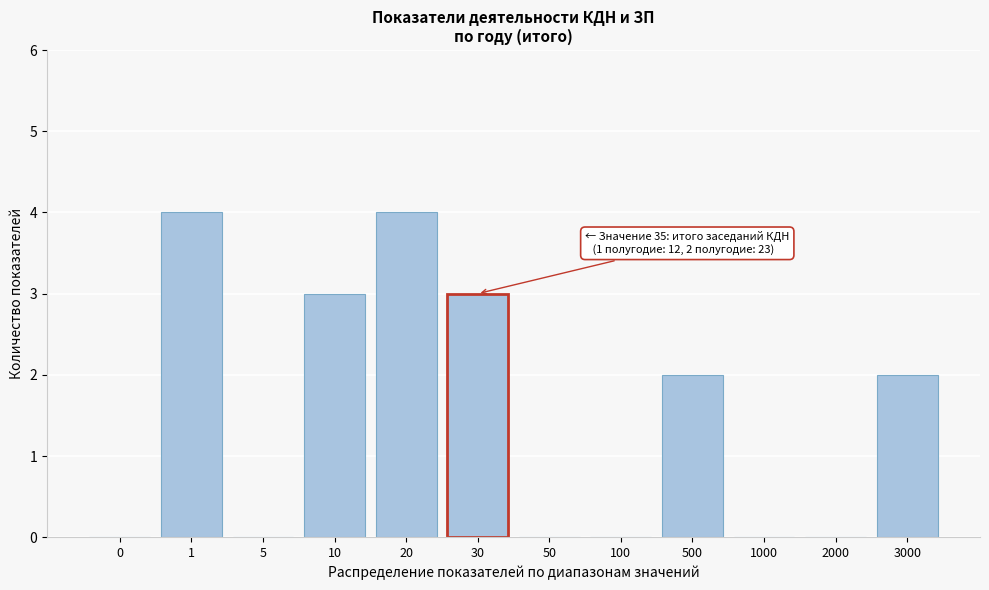

Reading left to right, what are all the values shown in this chart?

0=0	1=4	5=0	10=3	20=4	30=3	50=0	100=0	500=2	1000=0	2000=0	3000=2